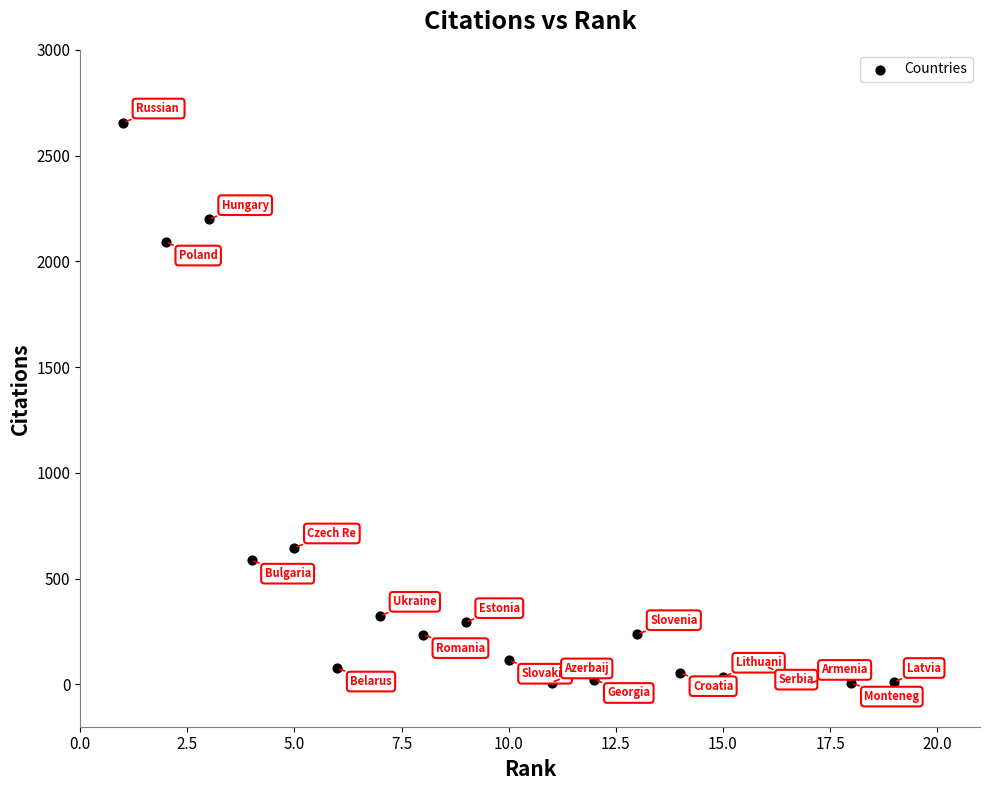

What is the range of Y values (max minus min)?

2654